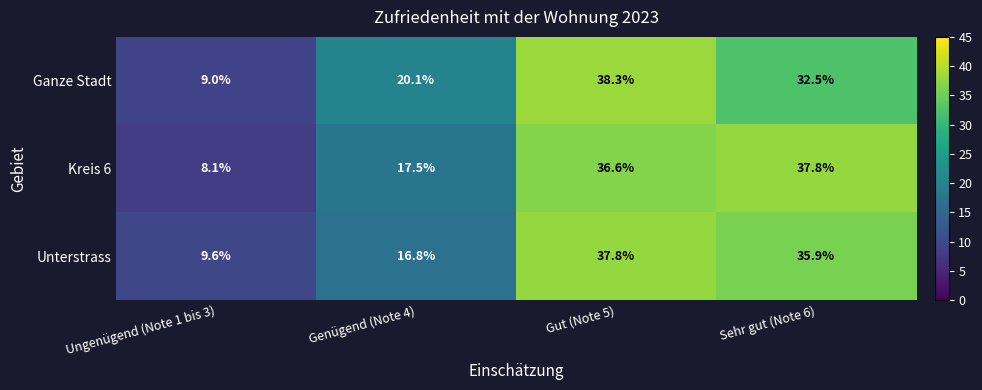

How many data points in Kreis 6 are less than 36?

2